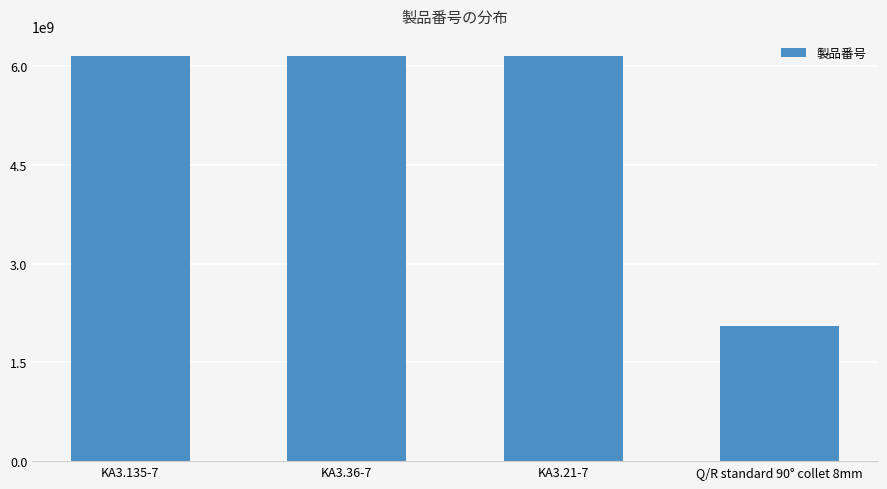

What position from the right is KA3.21-7?

2